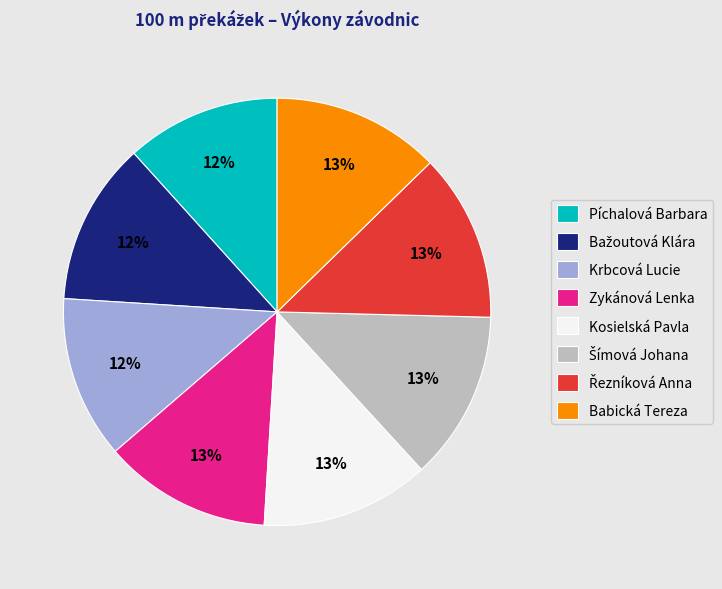

To the nearest percent, what percentage of the pie is Zykánová Lenka?

13%